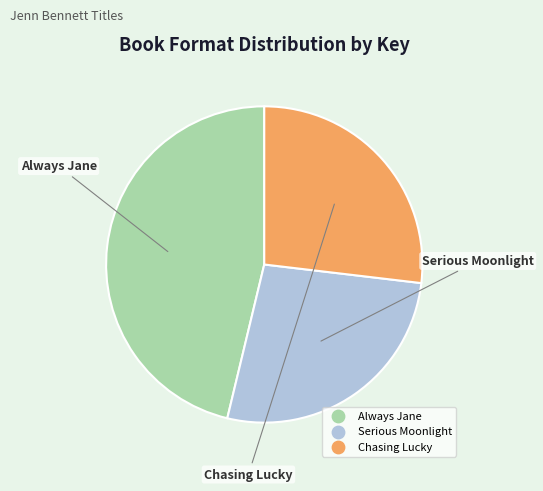

What is the largest slice in the pie chart?

Always Jane